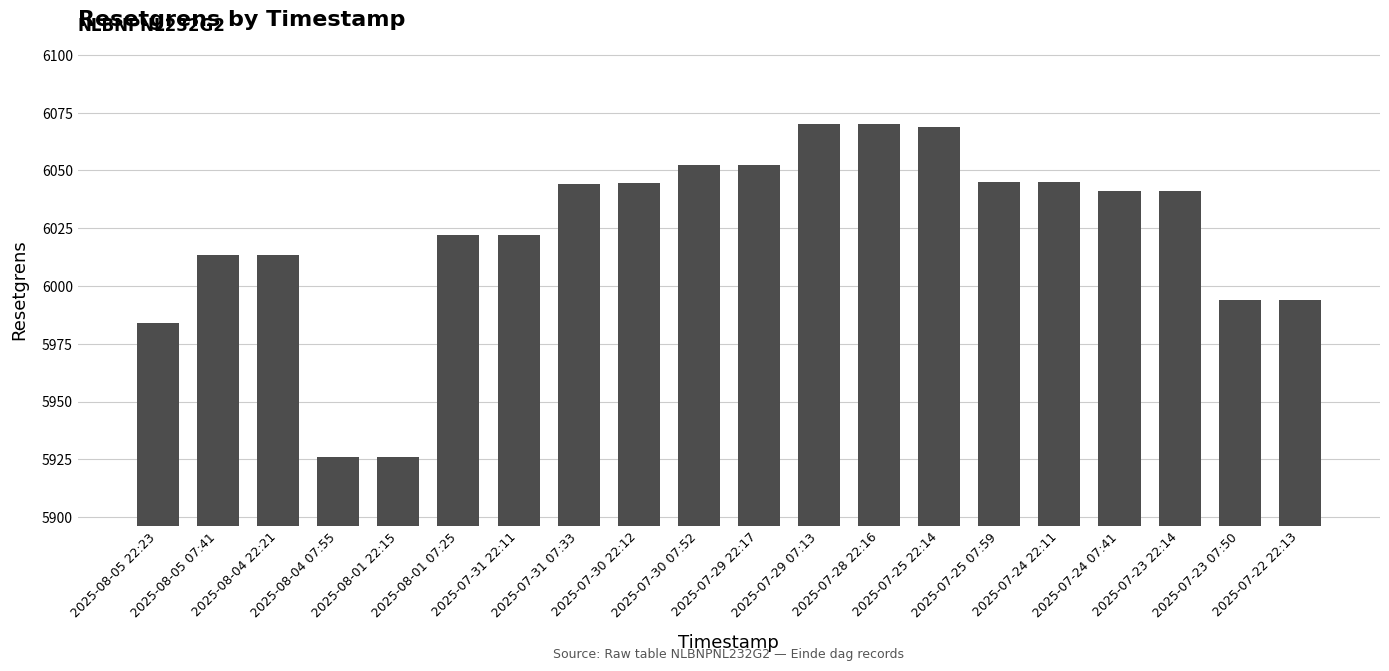

What is the smallest value displayed?

5925.9